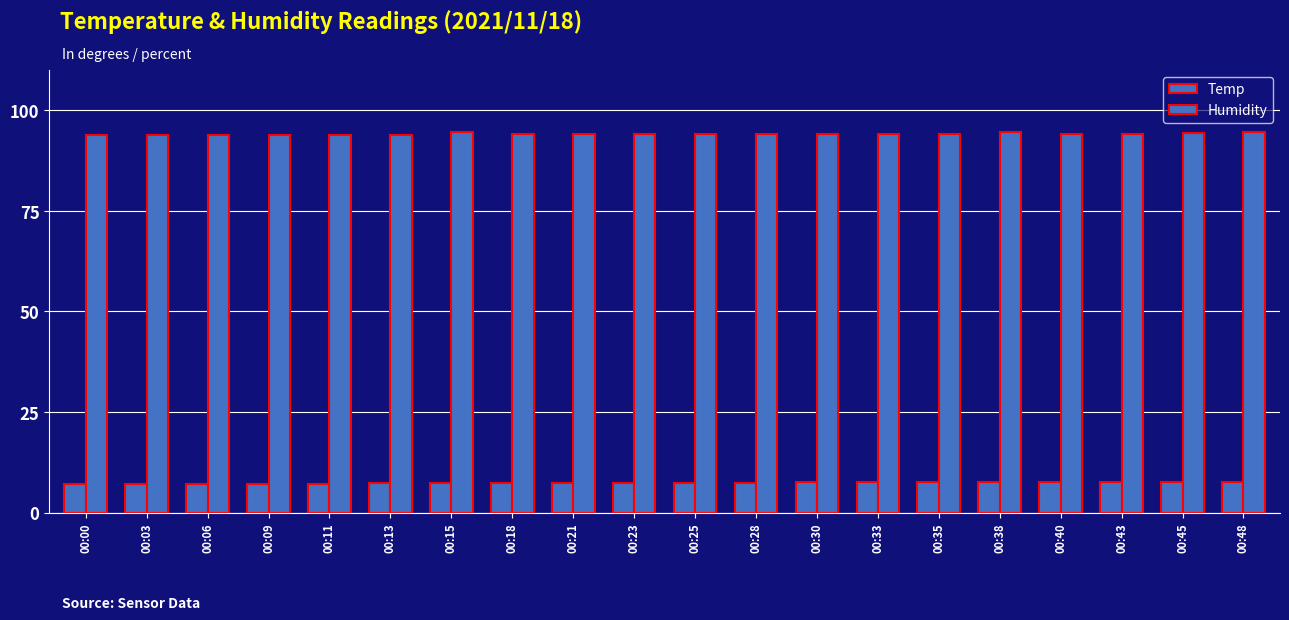

How many bars are there in total?

40